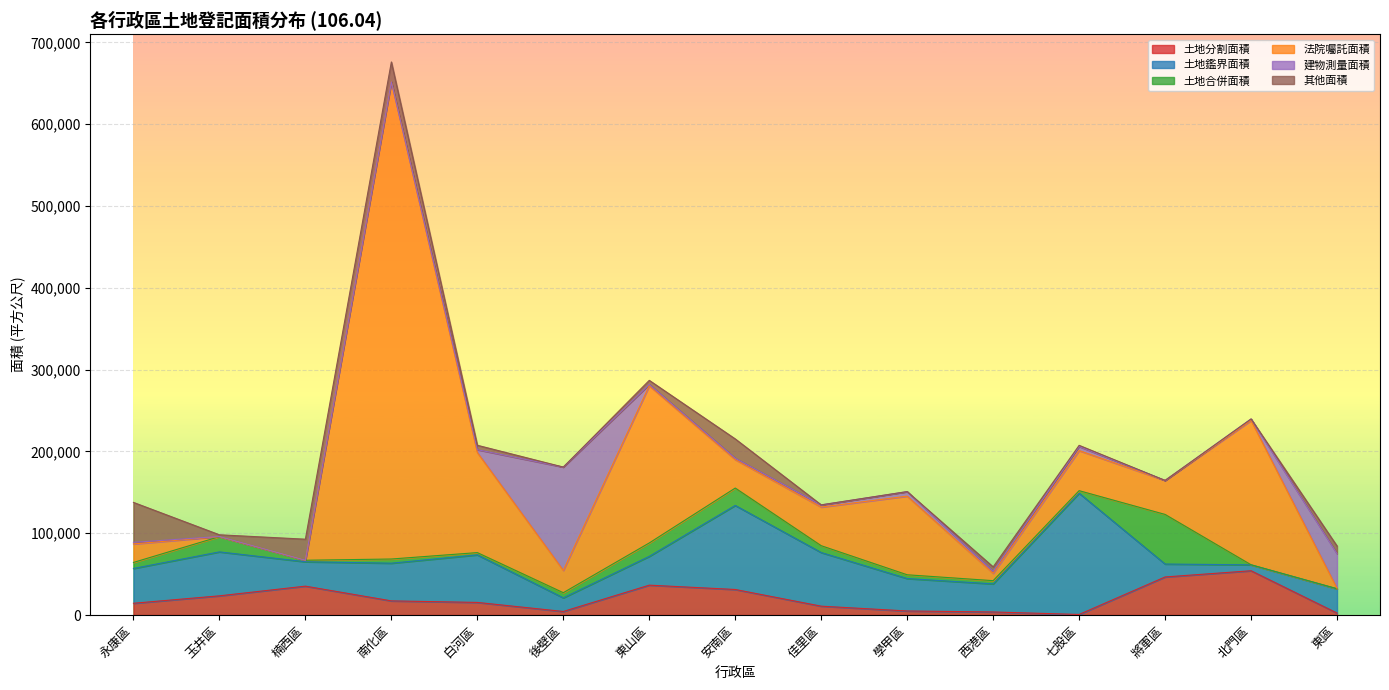

After their last crossing, which series has the higher values: 其他面積 or 建物測量面積?

建物測量面積